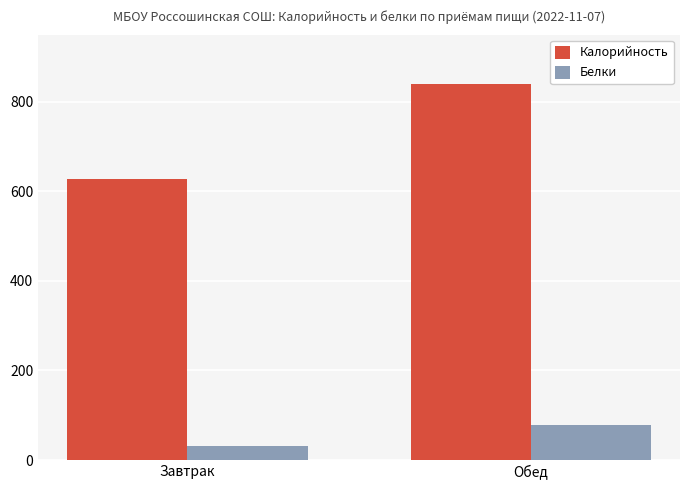

Reading left to right, extract all data points from this chart.

Калорийность: Завтрак=628.5	Обед=839.0
Белки: Завтрак=30.9	Обед=79.0